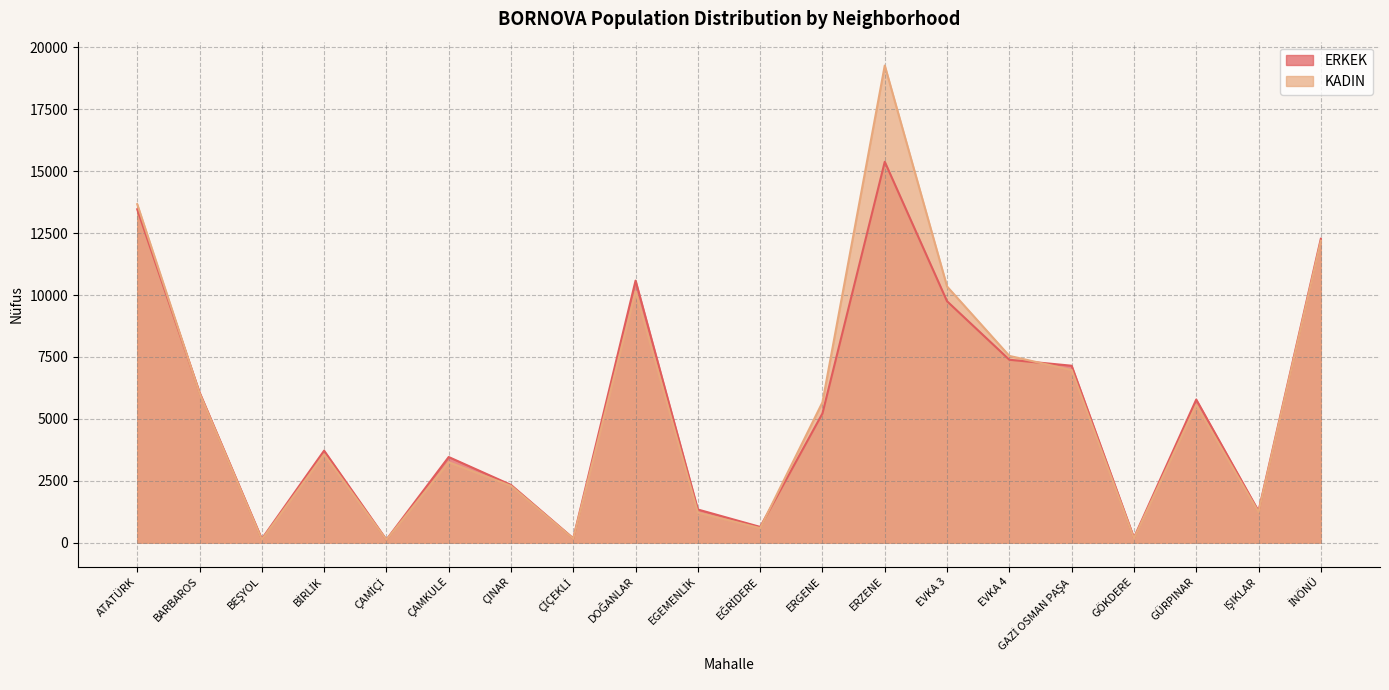

Which series has the largest range (max minus min)?

KADIN